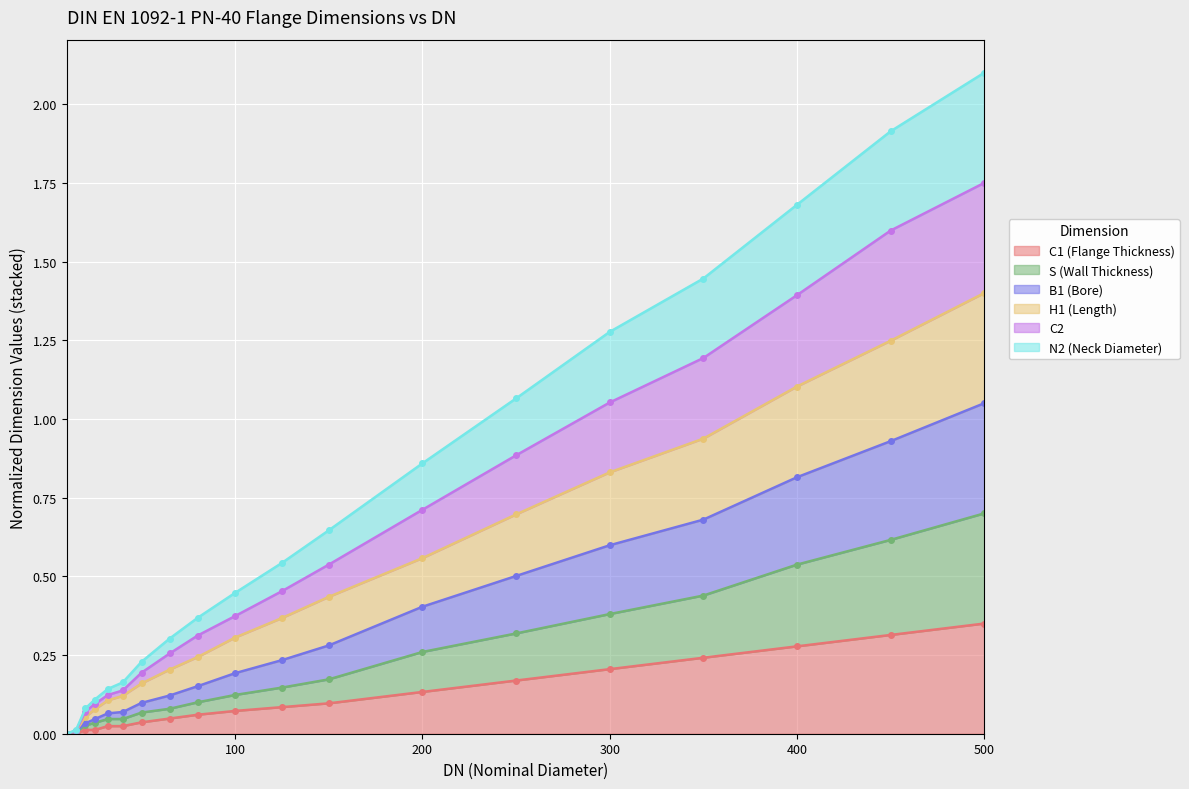

At which category is the sum across all series the highest?

500